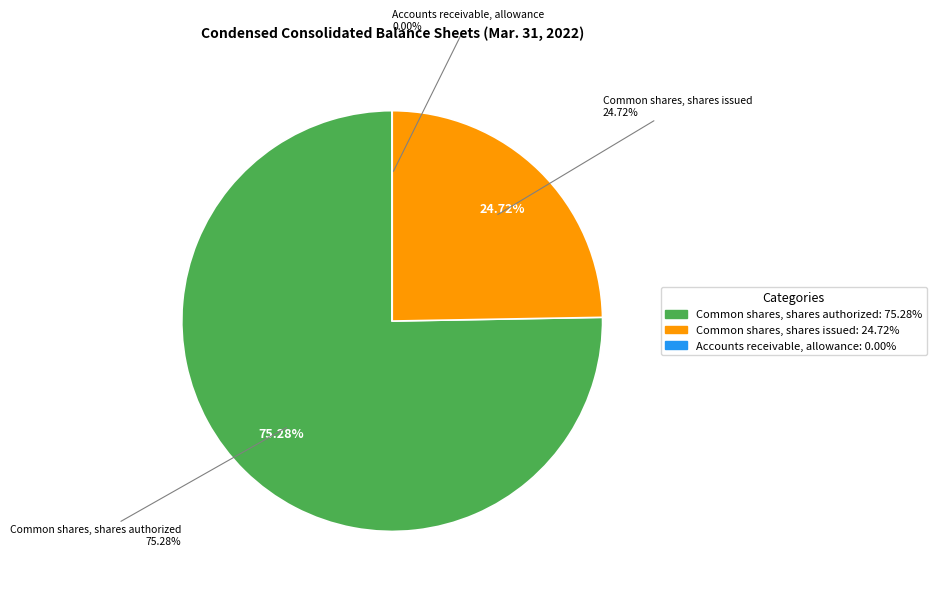

Combined, what portion of the pie is Common shares, shares issued and Common shares, shares authorized?

100.0%